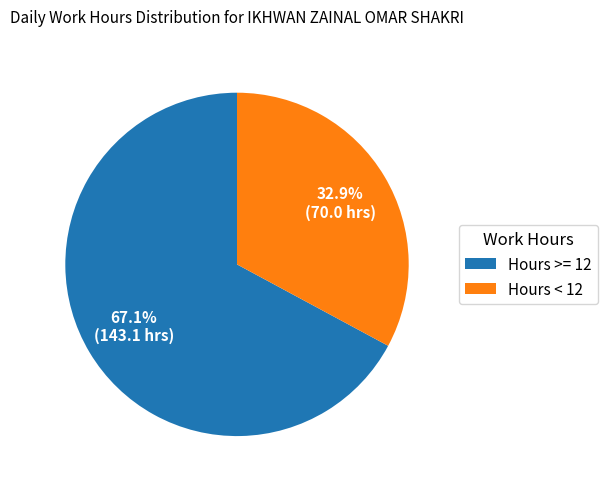

Combined, what portion of the pie is Hours >= 12 and Hours < 12?

100.0%